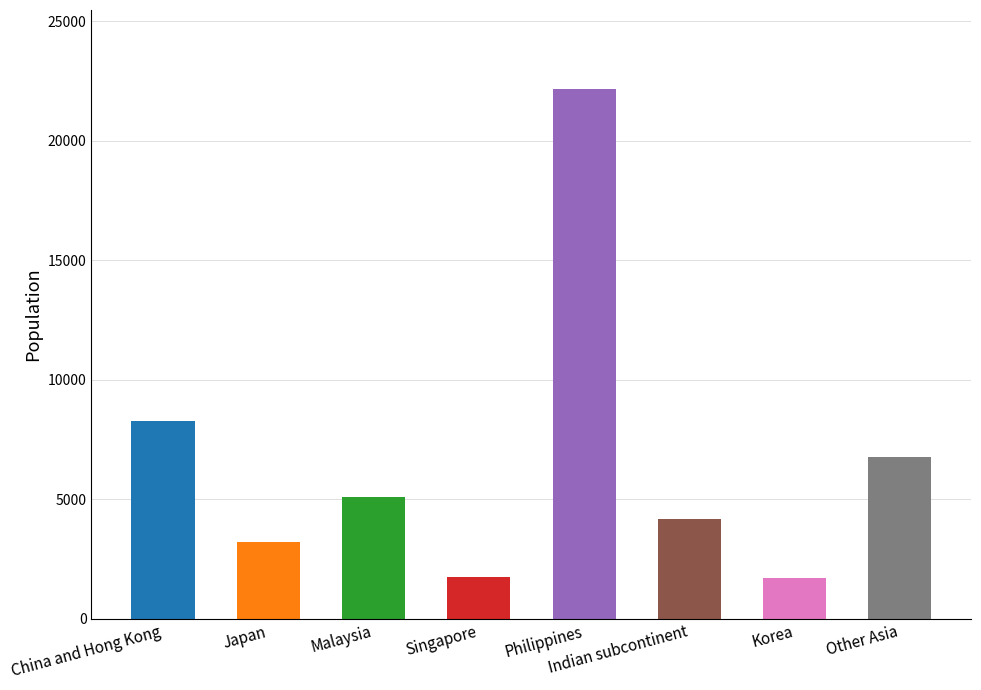

The value at Singapore is 916. True or false?

False